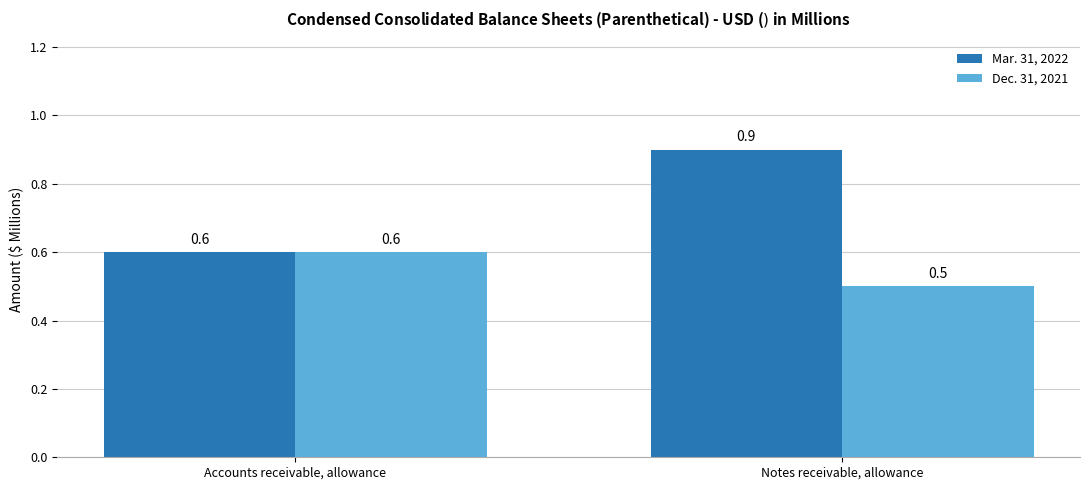

What position from the right is Accounts receivable, allowance?

2